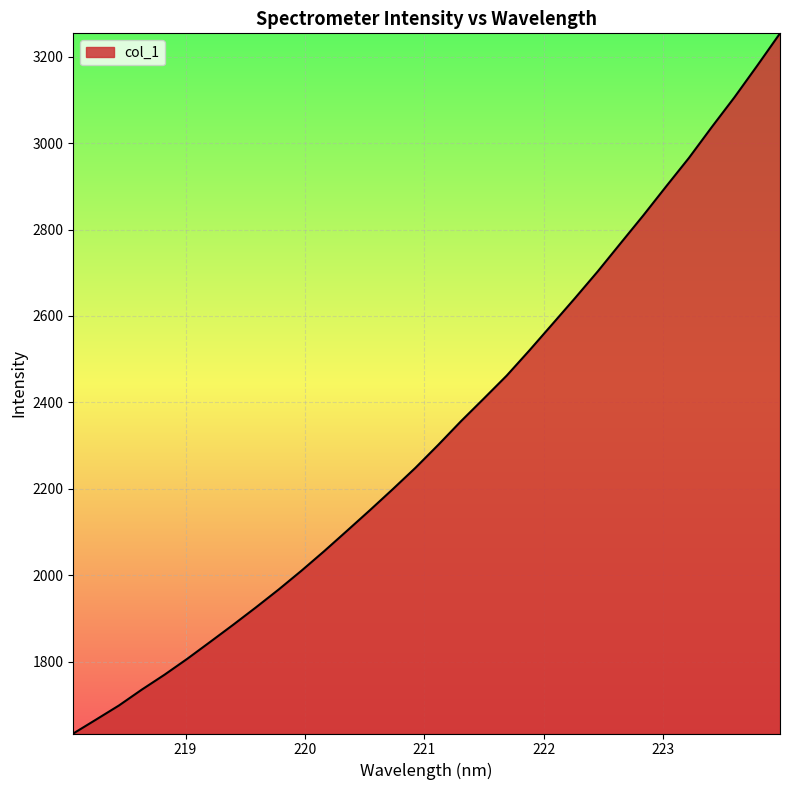

What is the difference between the maximum and minimum values?

1620.9